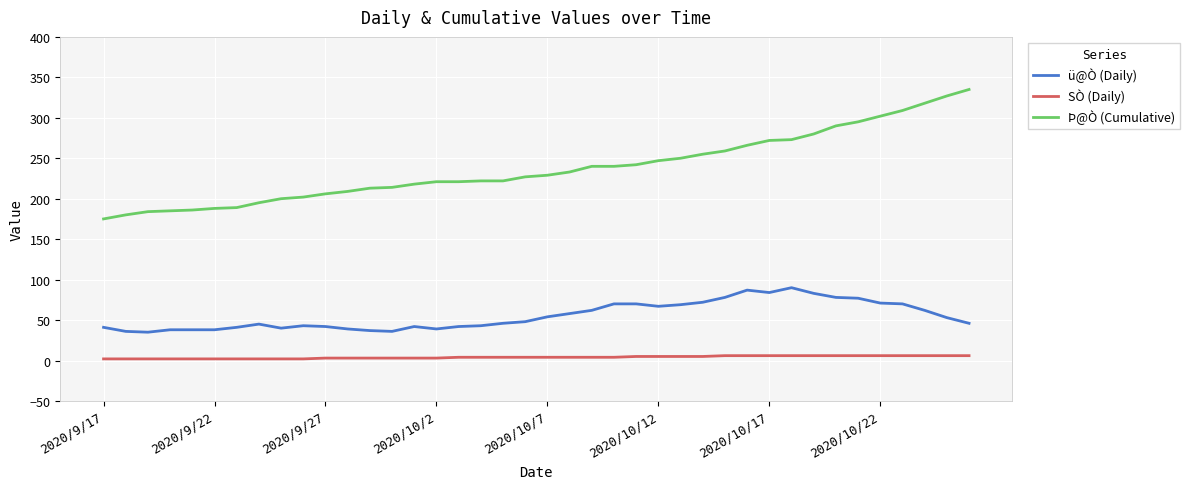

Which series has the widest spread of values?

Þ@Ò (Cumulative)